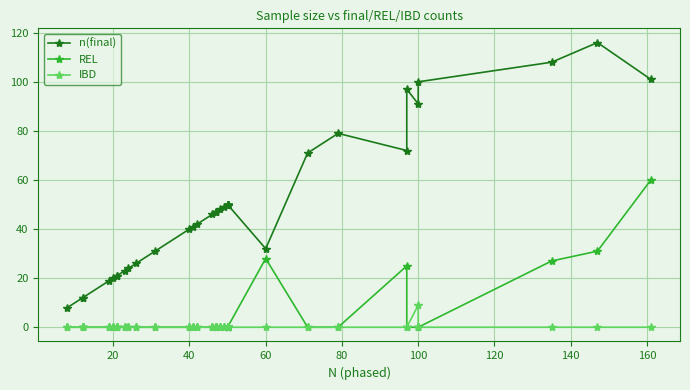

True or false: REL has more than 2 points higher than both neighbors.

False